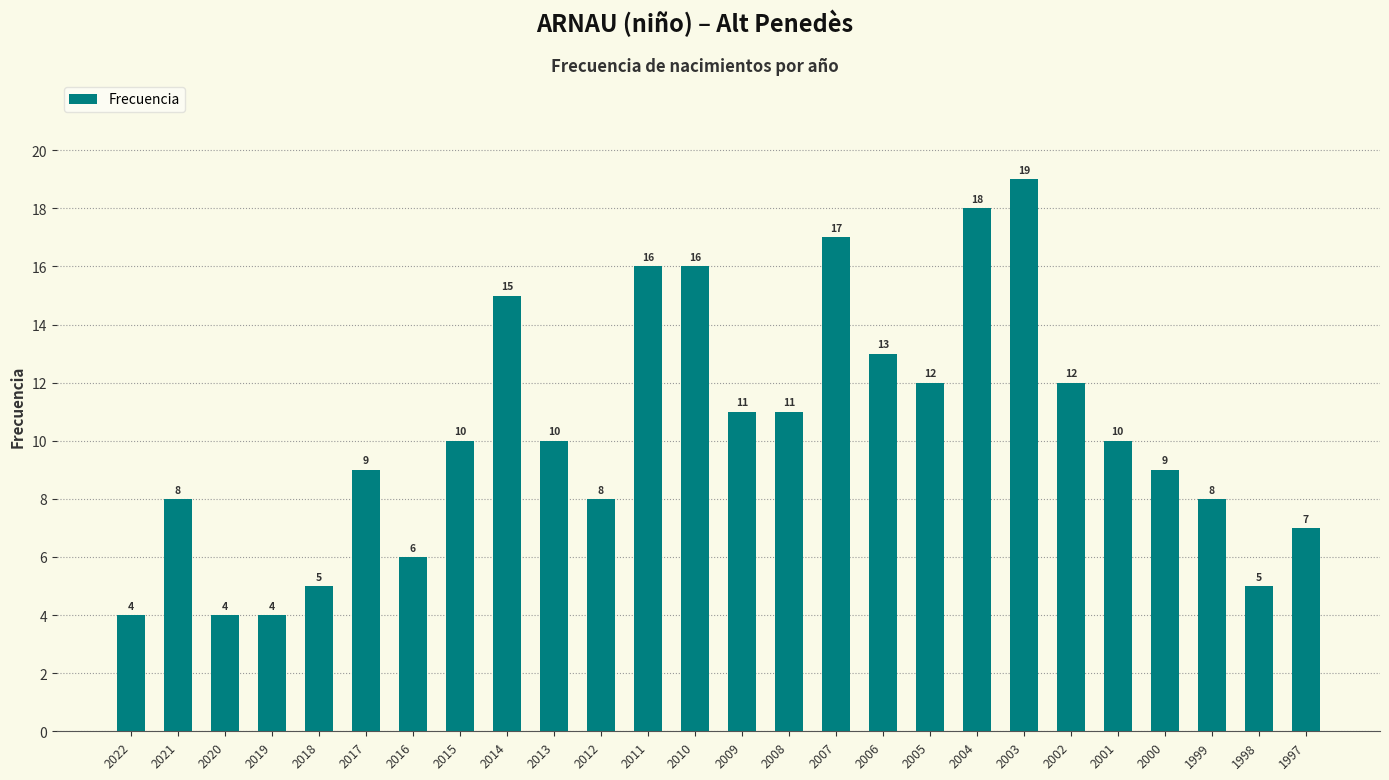

What is the difference between the values at 2015 and 2020?

6